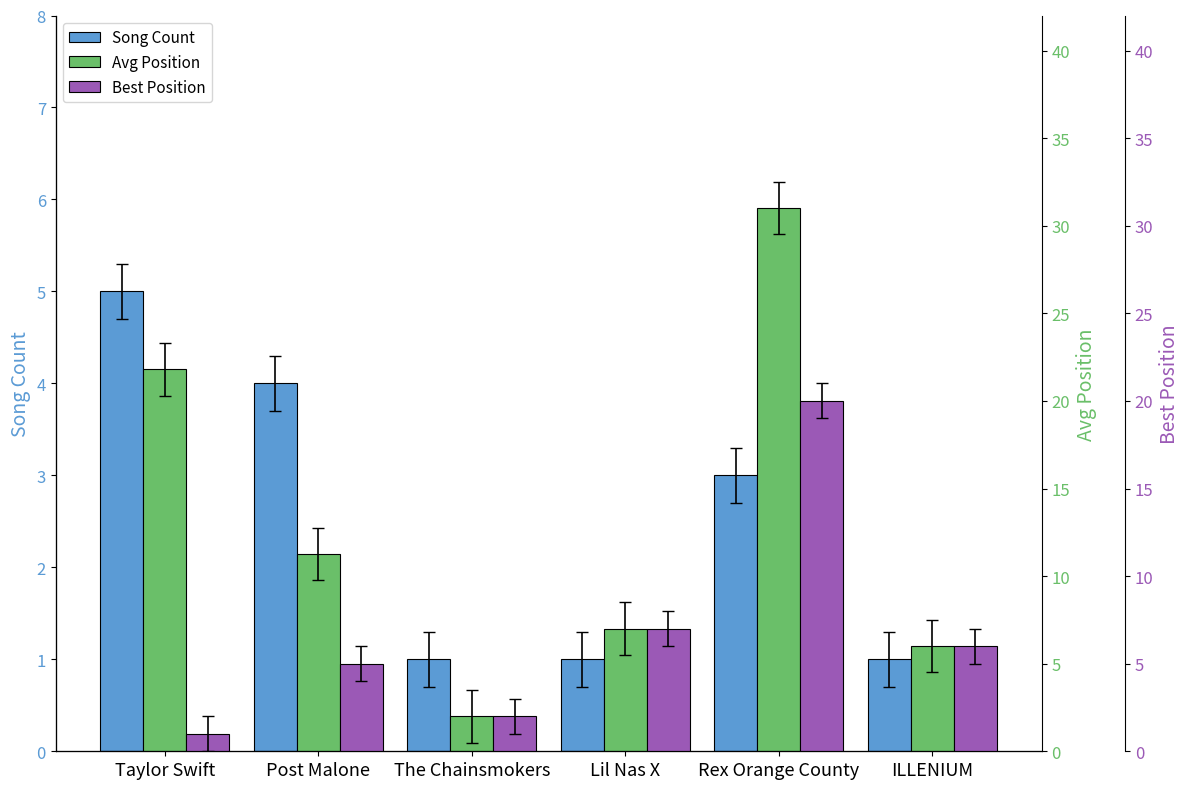

How many data points in Best Position are less than 6?

3